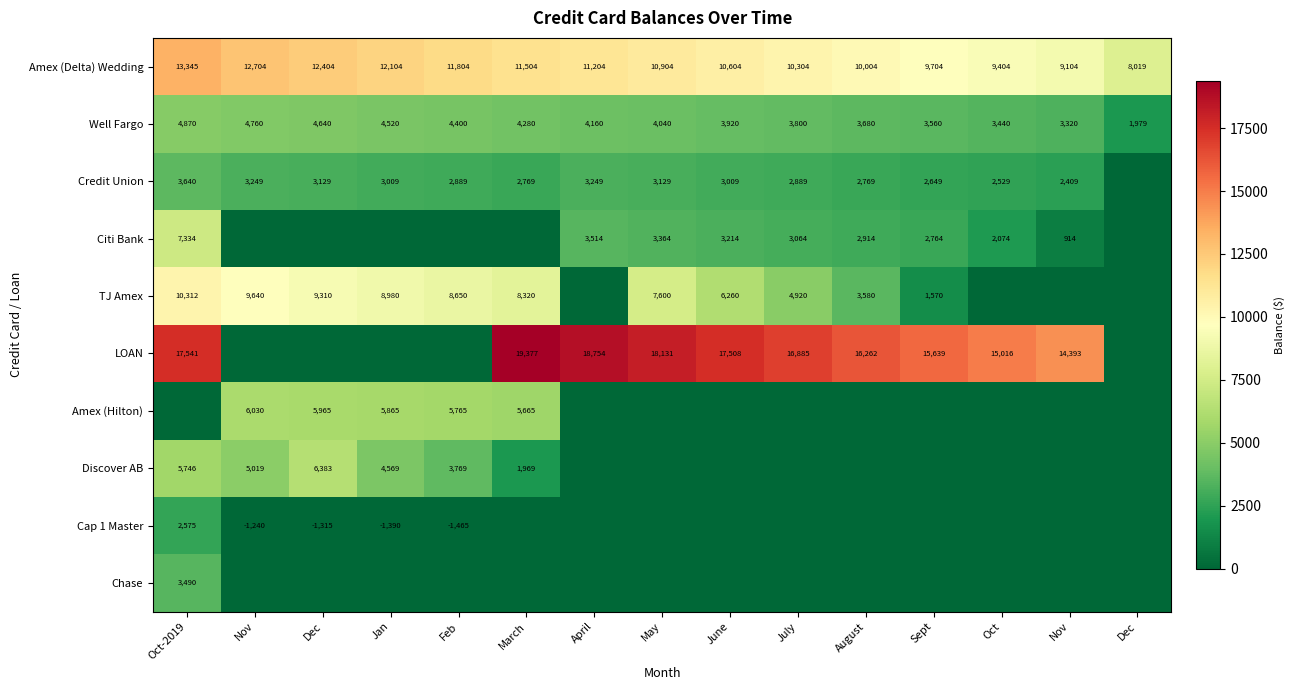

Which series changed the most between Dec and August?

LOAN